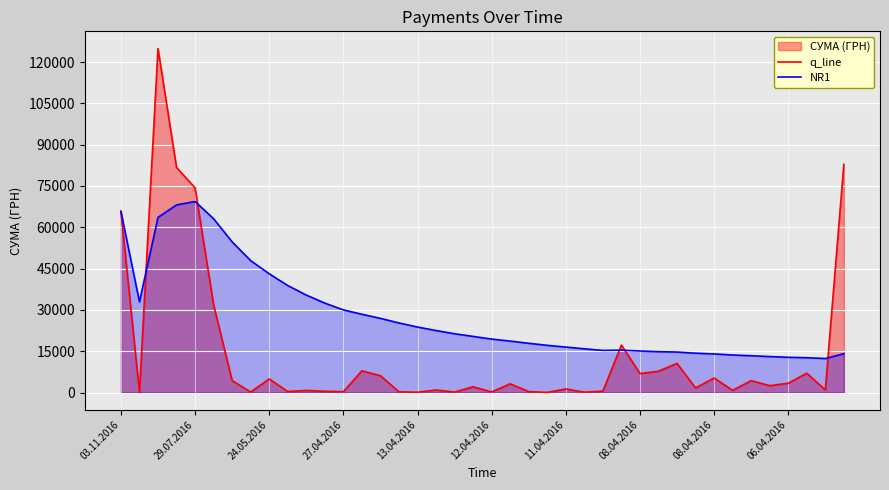

What is the total value across all series at 38?

13291.8